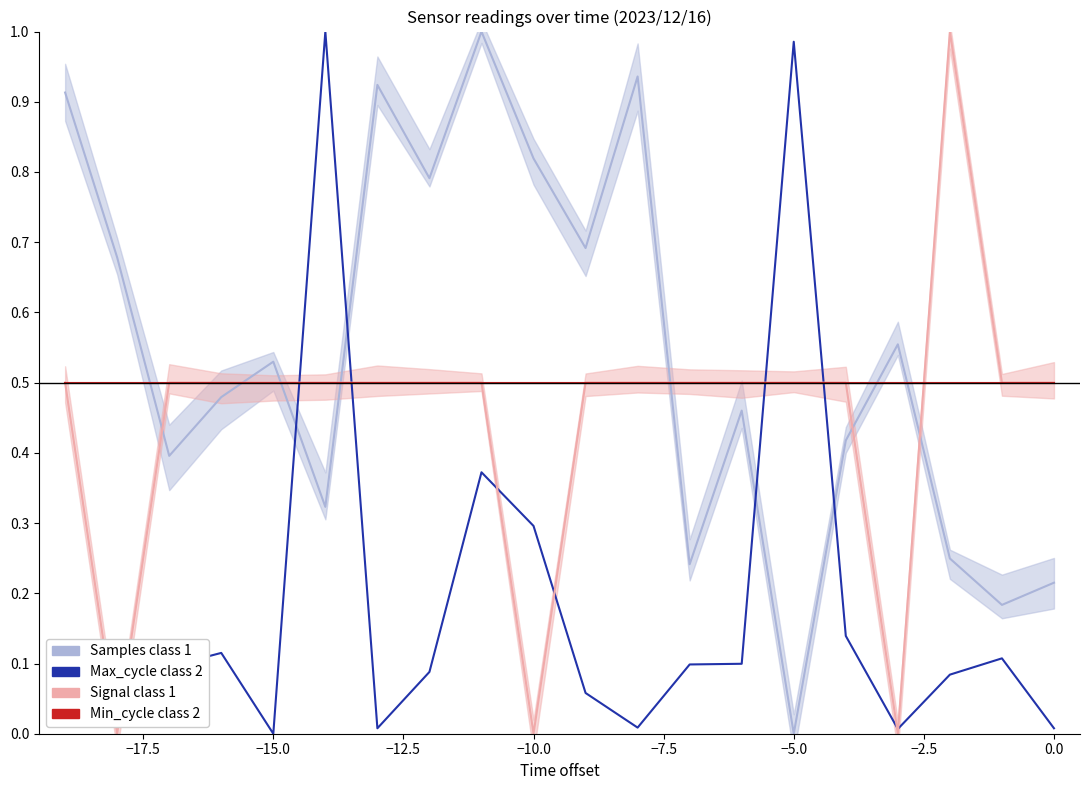

Rank the series by their maximum value, from lowest to highest.

Min_cycle (class 2), Samples (class 1), Max_cycle (class 2), Signal (class 1)